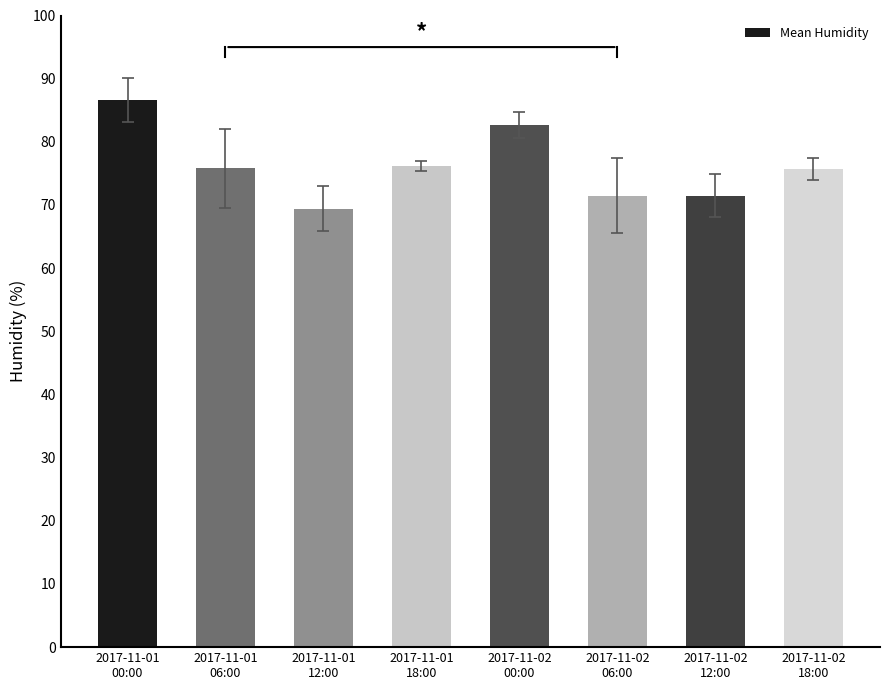

What is the value of the 1st bar from the left?

86.6